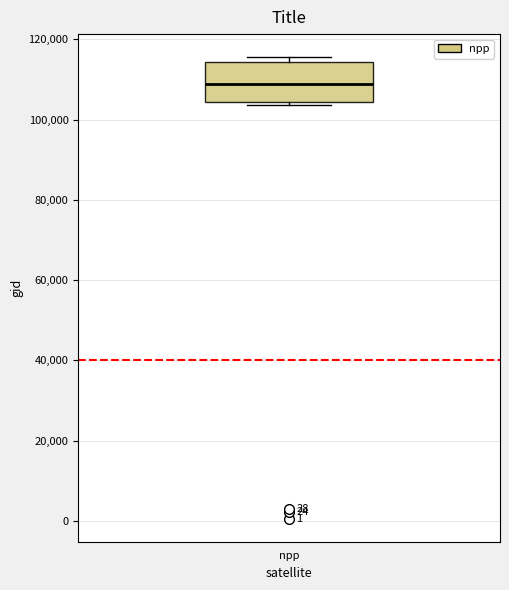

Read this box plot against the y-axis: the position of the median line, the range covered by the box, and the ends of both whiskers. The values are not printed on the chart, so give them approximately, as read against the axis.

median 108000, box 104000 to 114000, whiskers 104000 (just below the box's lower edge) to 116000